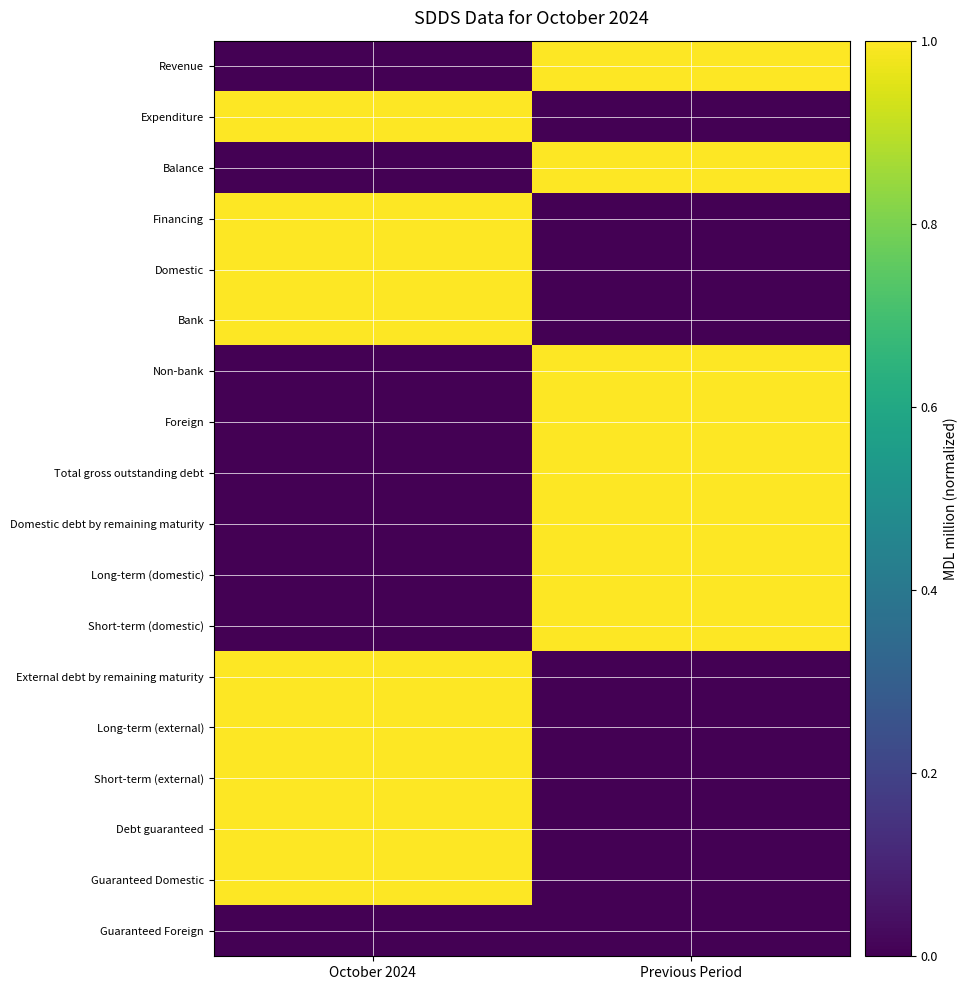

Rank the categories by Short-term (domestic) value from lowest to highest.

October 2024, Previous Period